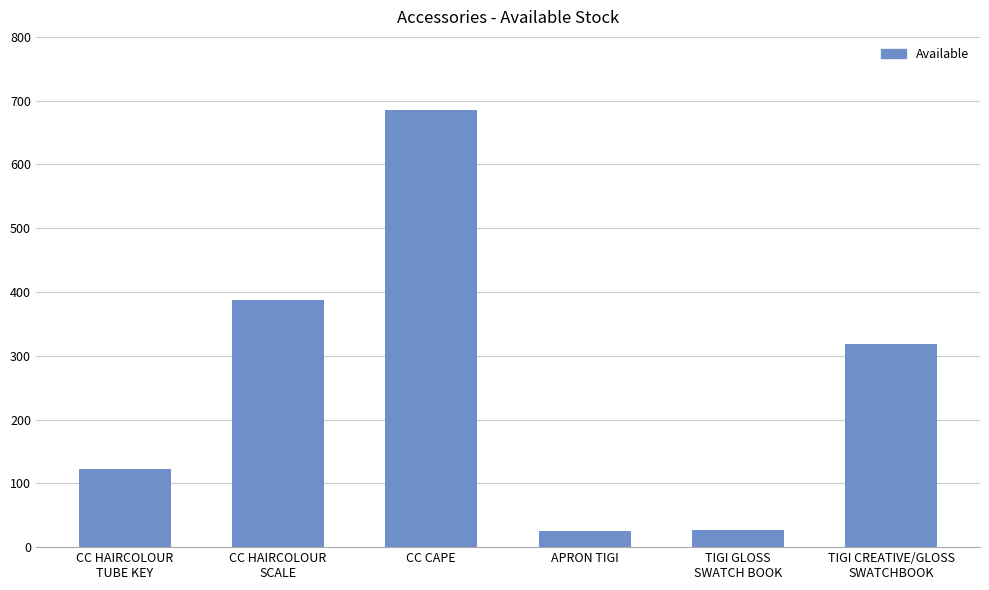

Are the bars grouped side by side (vs. stacked)?

No